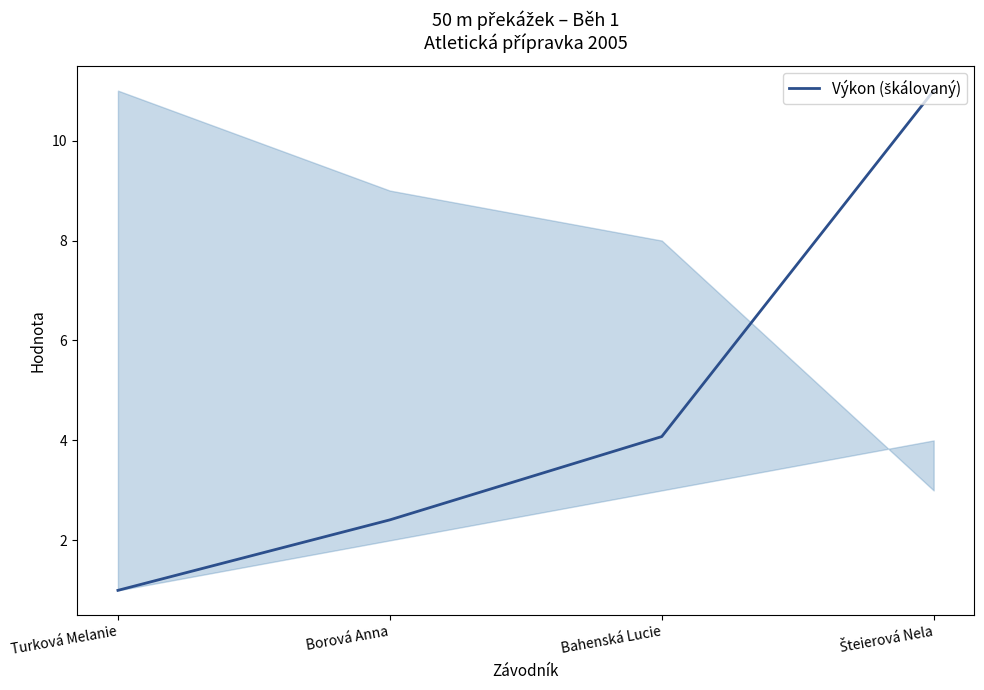

What is the sum of the values at Borová Anna and Turková Melanie?

3.4